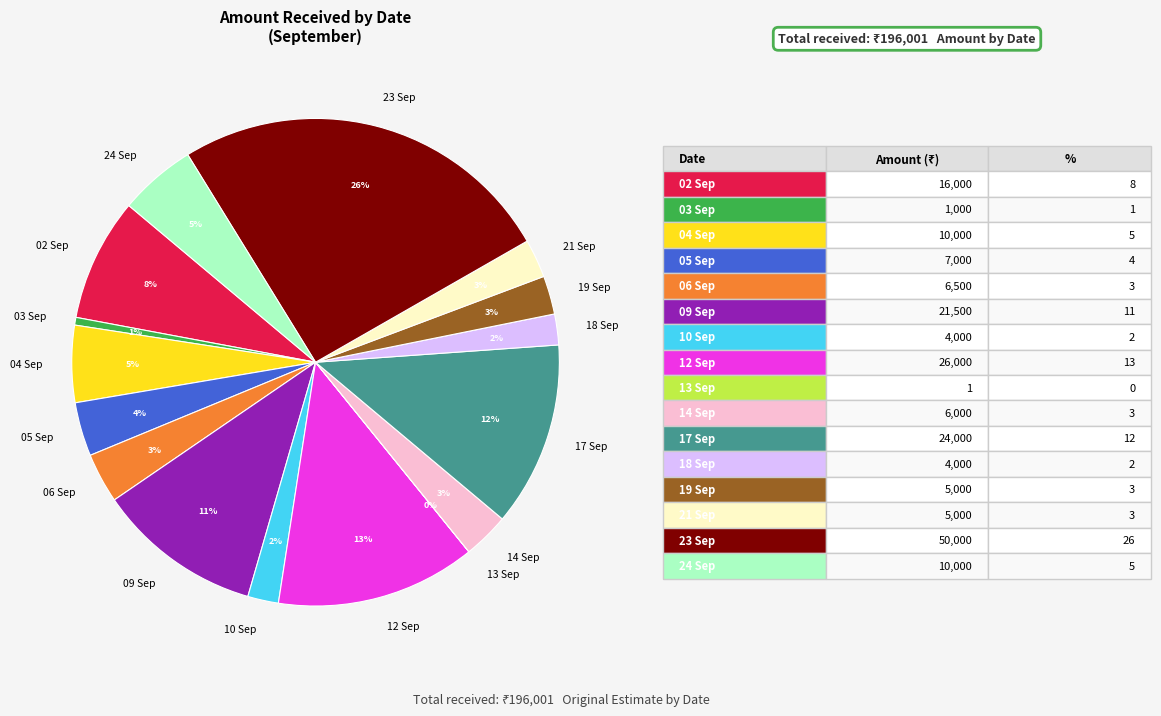

Which category has the biggest portion of the pie?

23 Sep